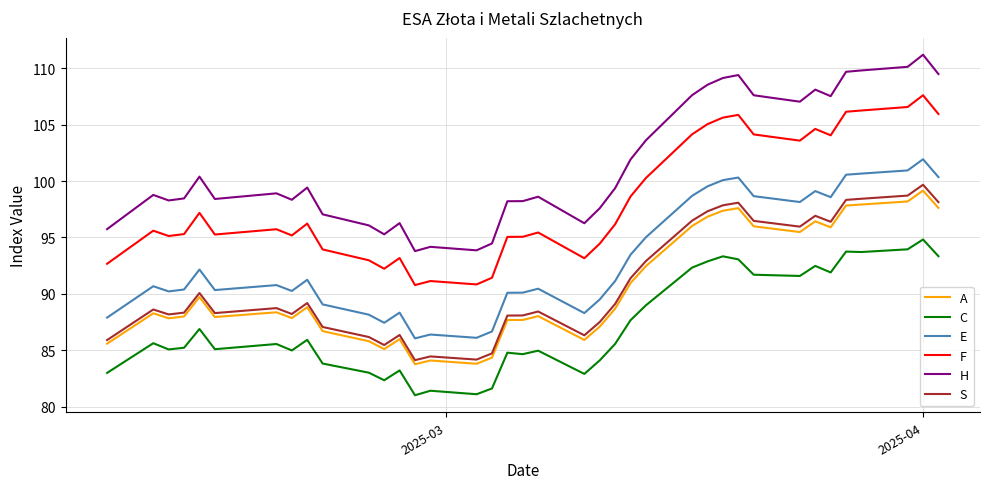

Which series has the largest total across all categories?

H